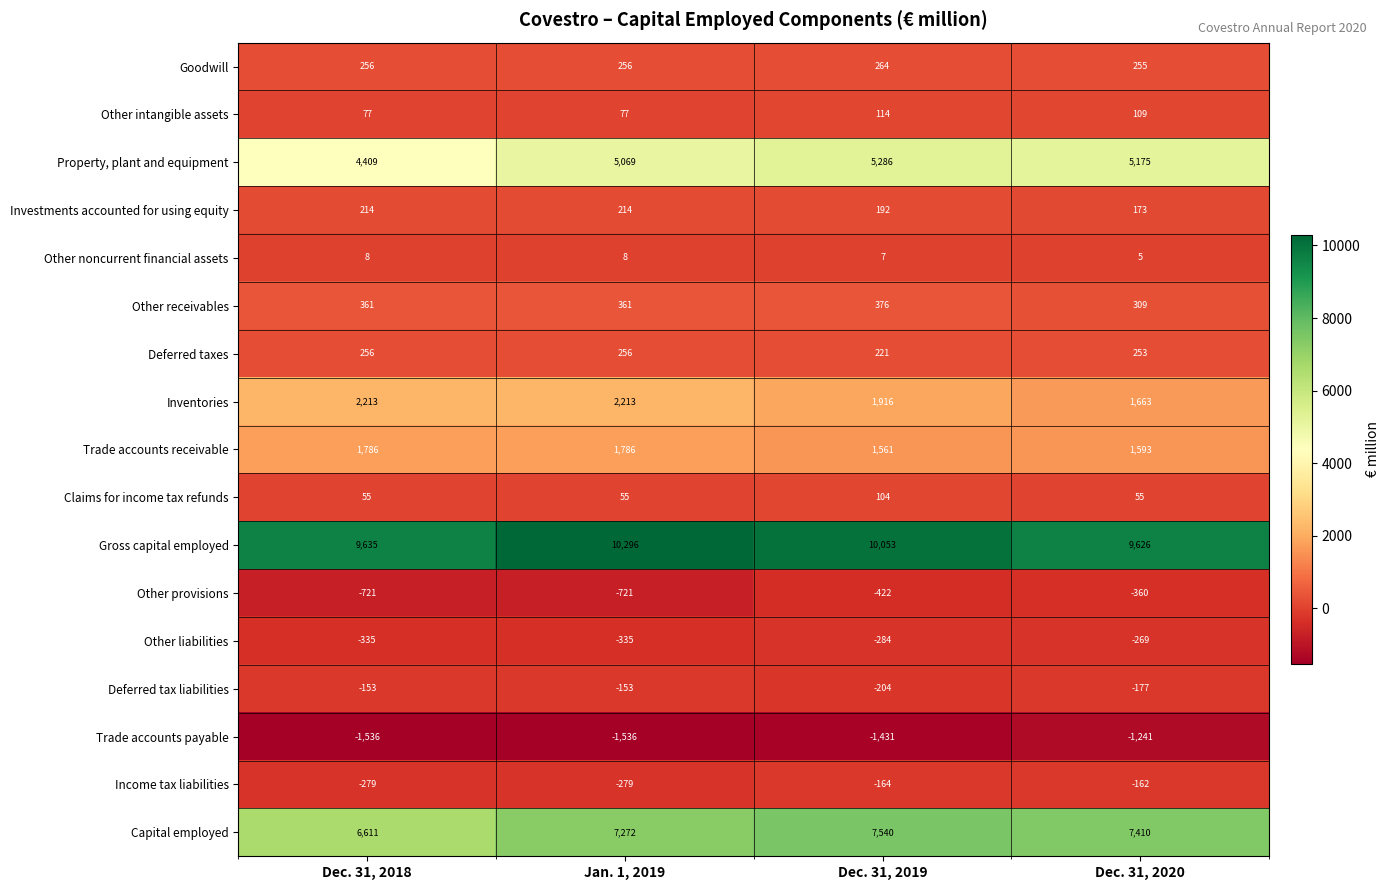

Rank the series at Dec. 31, 2020 from highest to lowest value.

Gross capital employed, Capital employed, Property, plant and equipment, Inventories, Trade accounts receivable, Other receivables, Goodwill, Deferred taxes, Investments accounted for using equity, Other intangible assets, Claims for income tax refunds, Other noncurrent financial assets, Income tax liabilities, Deferred tax liabilities, Other liabilities, Other provisions, Trade accounts payable